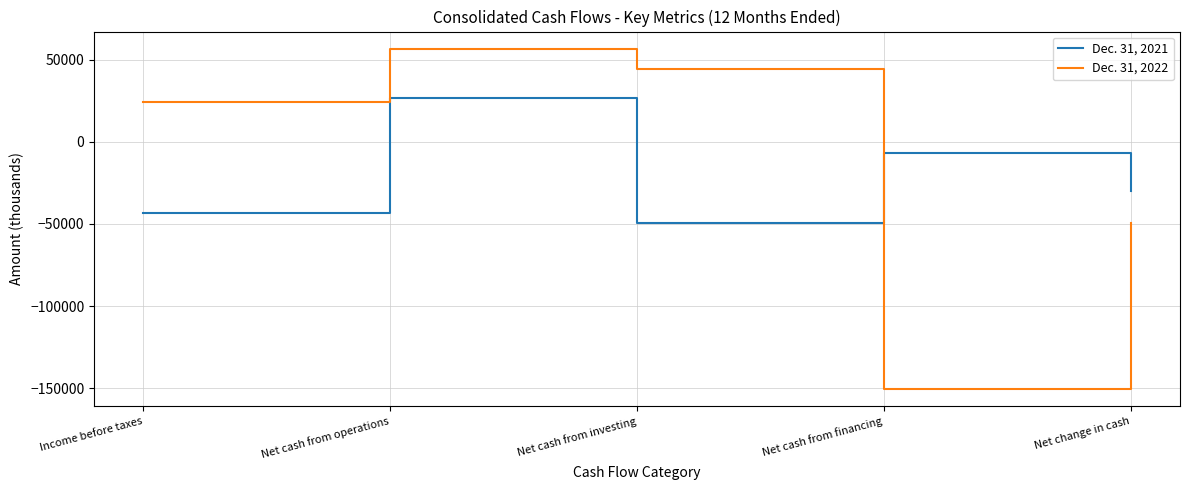

What is the greatest value displayed?

56662